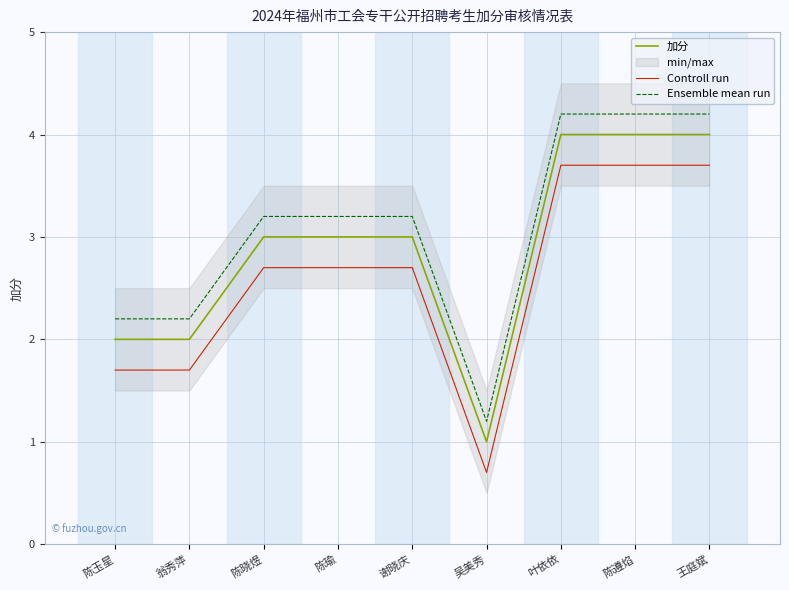

What is the label of the 1st point from the right?

王庭斌